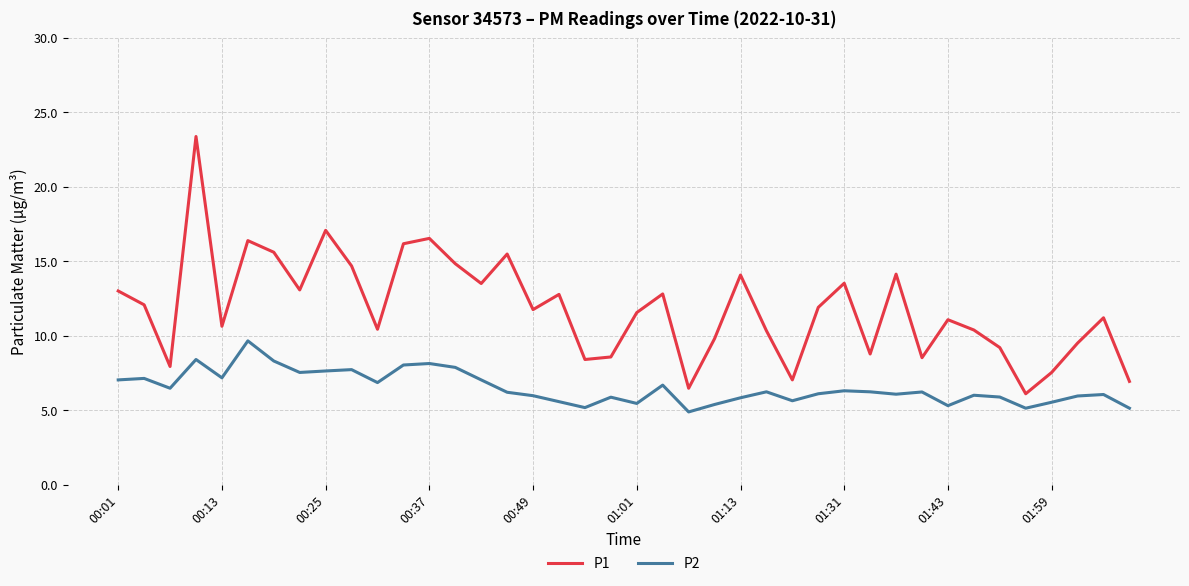

What are all the series names shown in the legend?

P1, P2